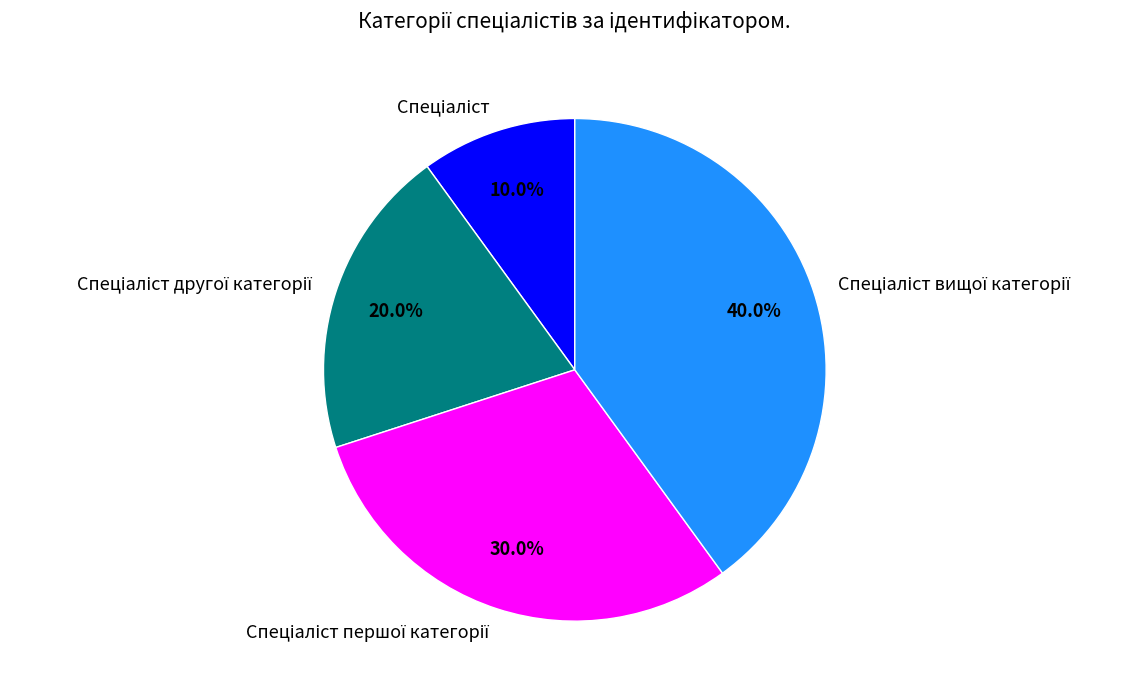

How many segments does this pie chart have?

4